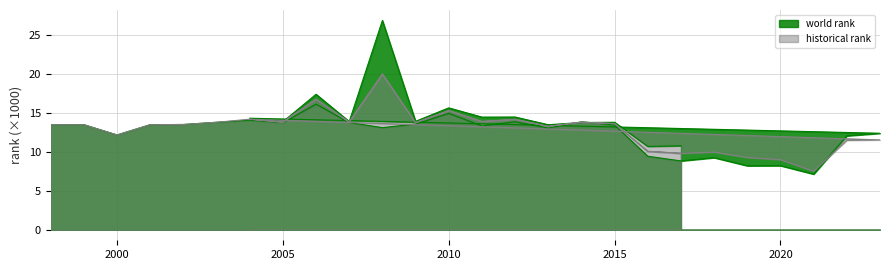

Between 2002 and 2011, which series saw the biggest shift?

historical rank